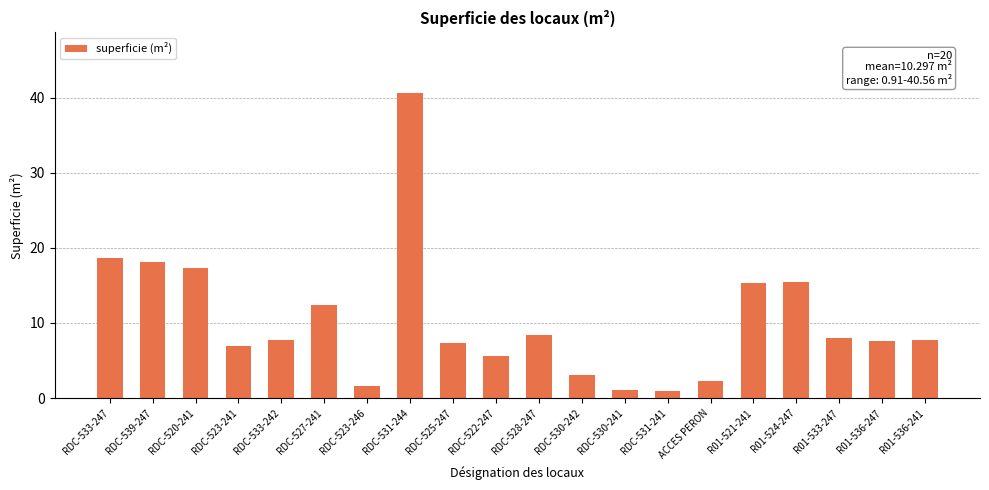

Which has a higher value, RDC-520-241 or RDC-531-244?

RDC-531-244